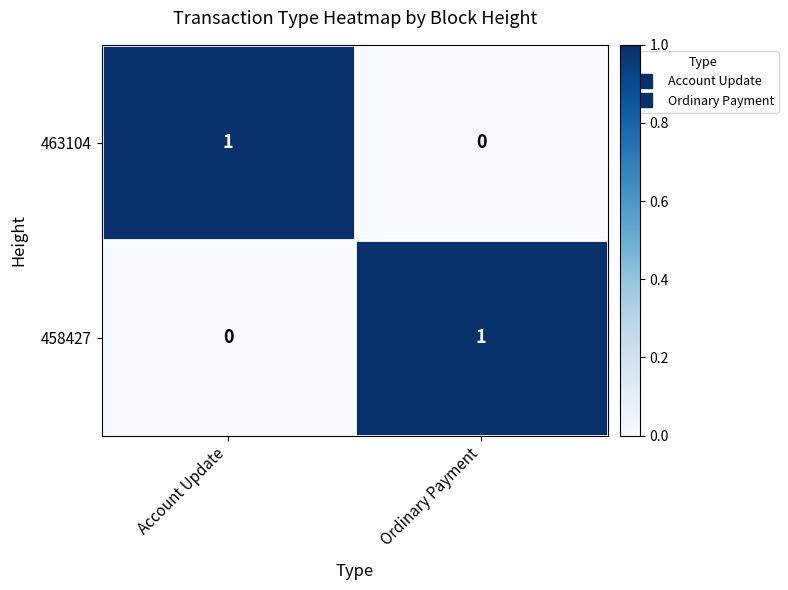

Rank the series at Ordinary Payment from lowest to highest value.

463104, 458427